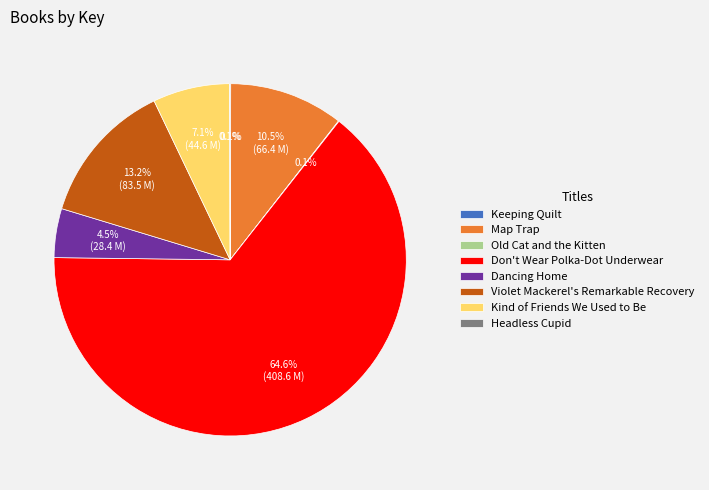

Between Don't Wear Polka-Dot Underwear and Map Trap, which is larger?

Don't Wear Polka-Dot Underwear